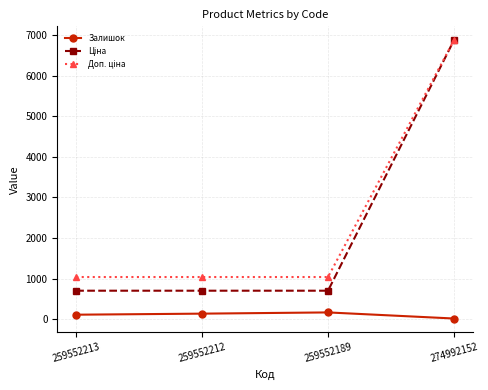

How many interior local peaks does the Залишок series have?

1